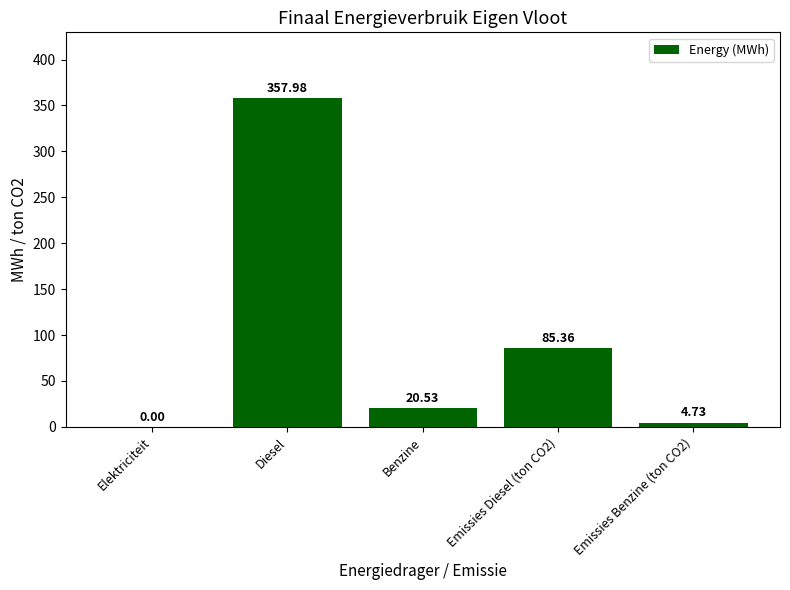

Which category has the highest value across all series?

Diesel